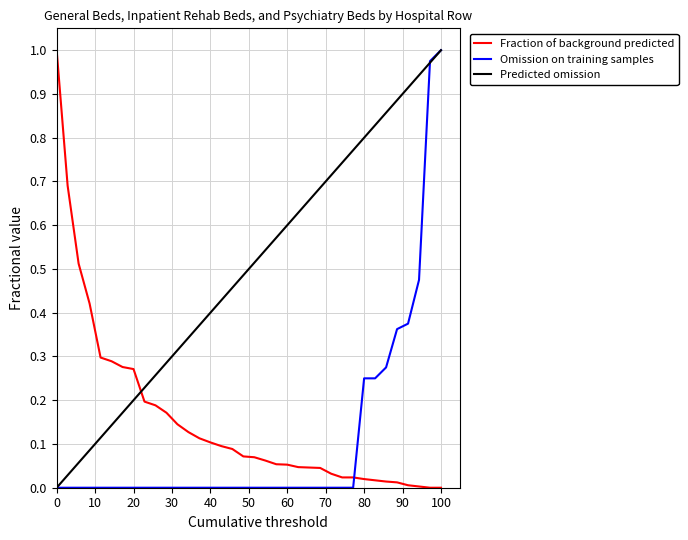

True or false: Fraction of background predicted and Omission on training samples cross at least once.

True